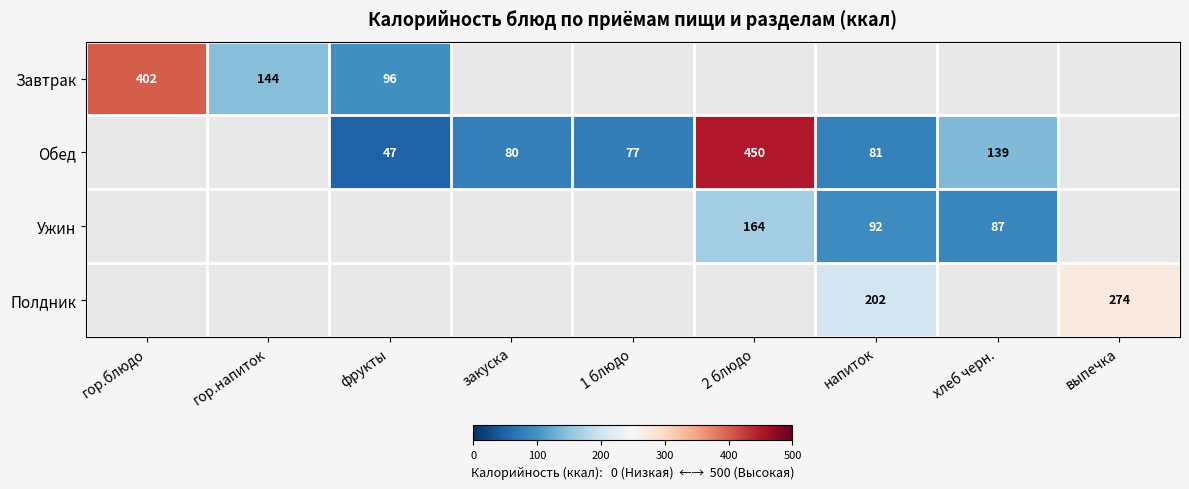

At how many categories does at least one series exceed 222?

3